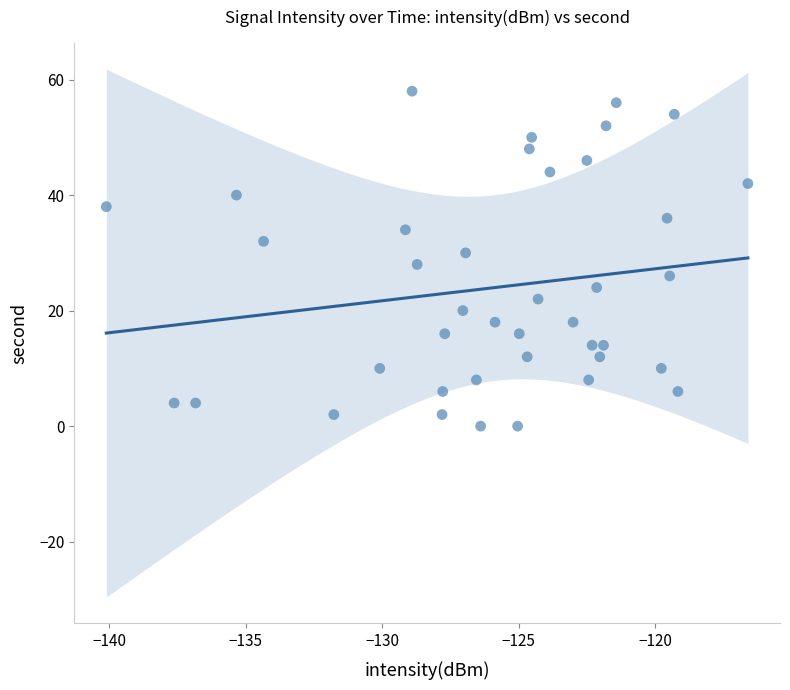

What is the range of Y values (max minus min)?

58